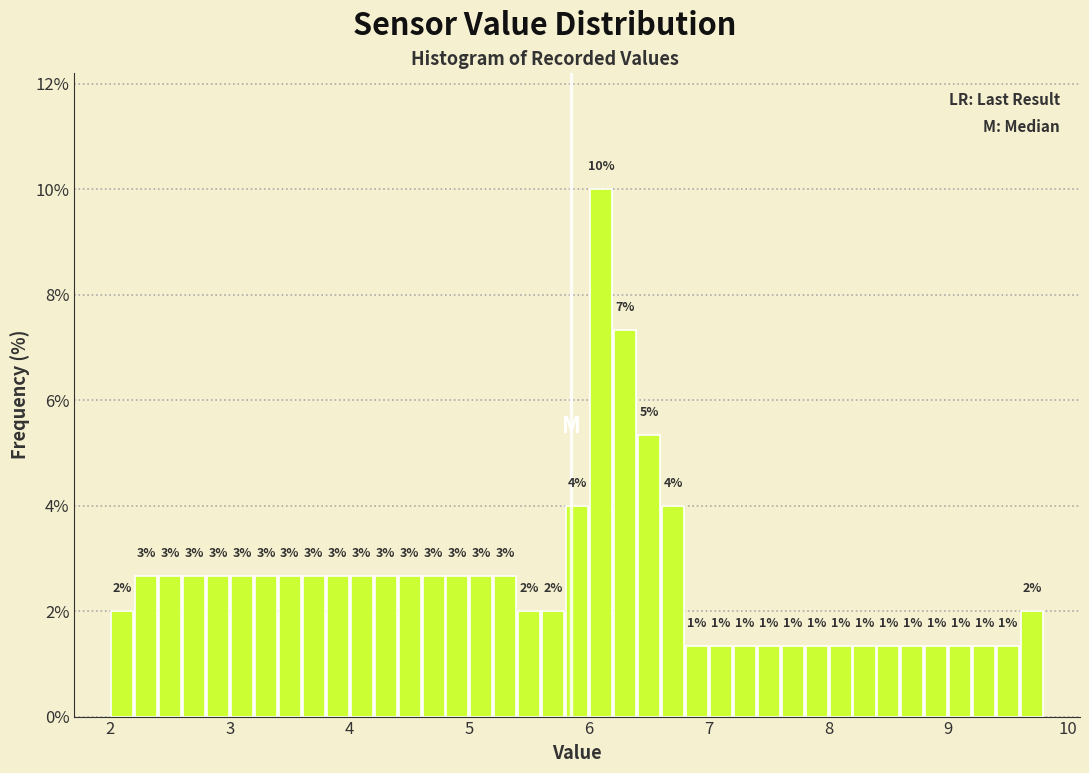

Read against the x-axis, roughly where is the centre of the tallest bar?

6.1